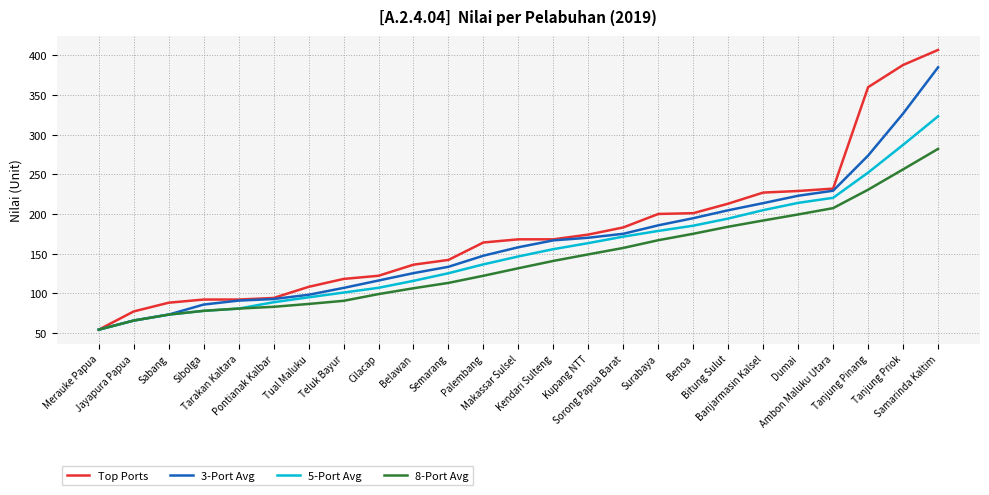

Which series has the largest range (max minus min)?

Top Ports